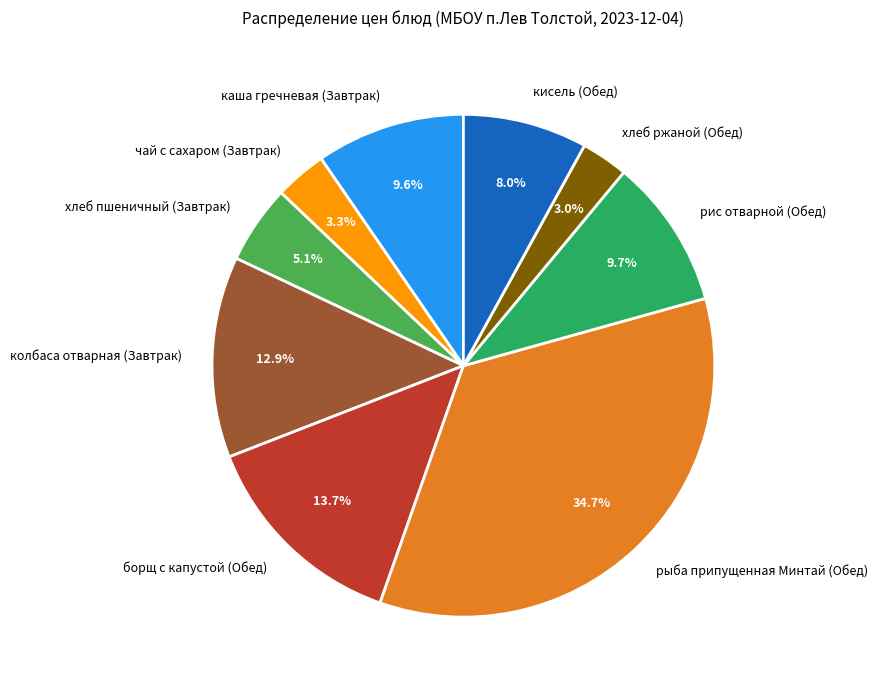

Count the number of slices in the pie.

9